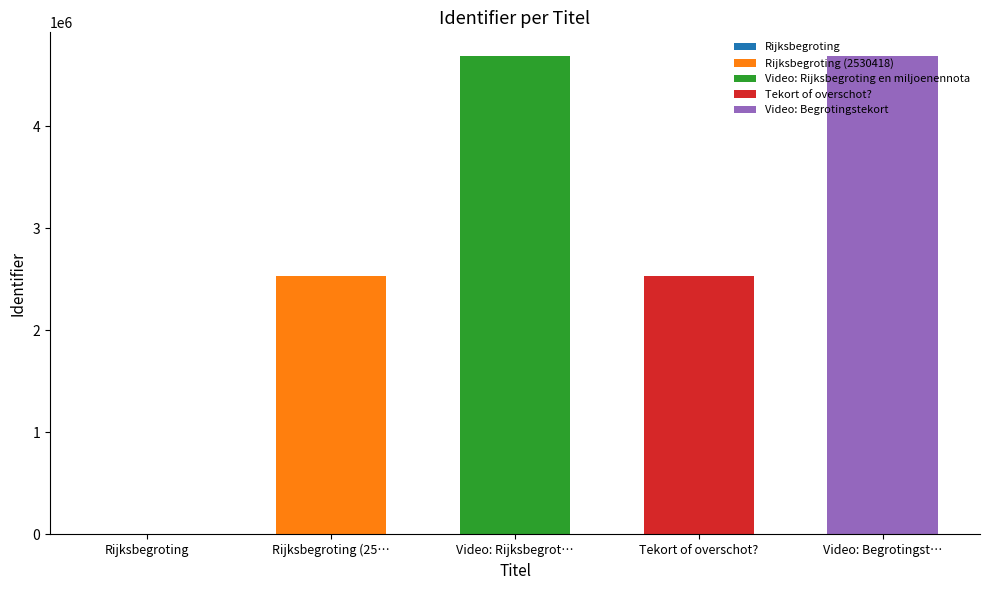

What is the label of the 2nd bar from the right?

Tekort of overschot?